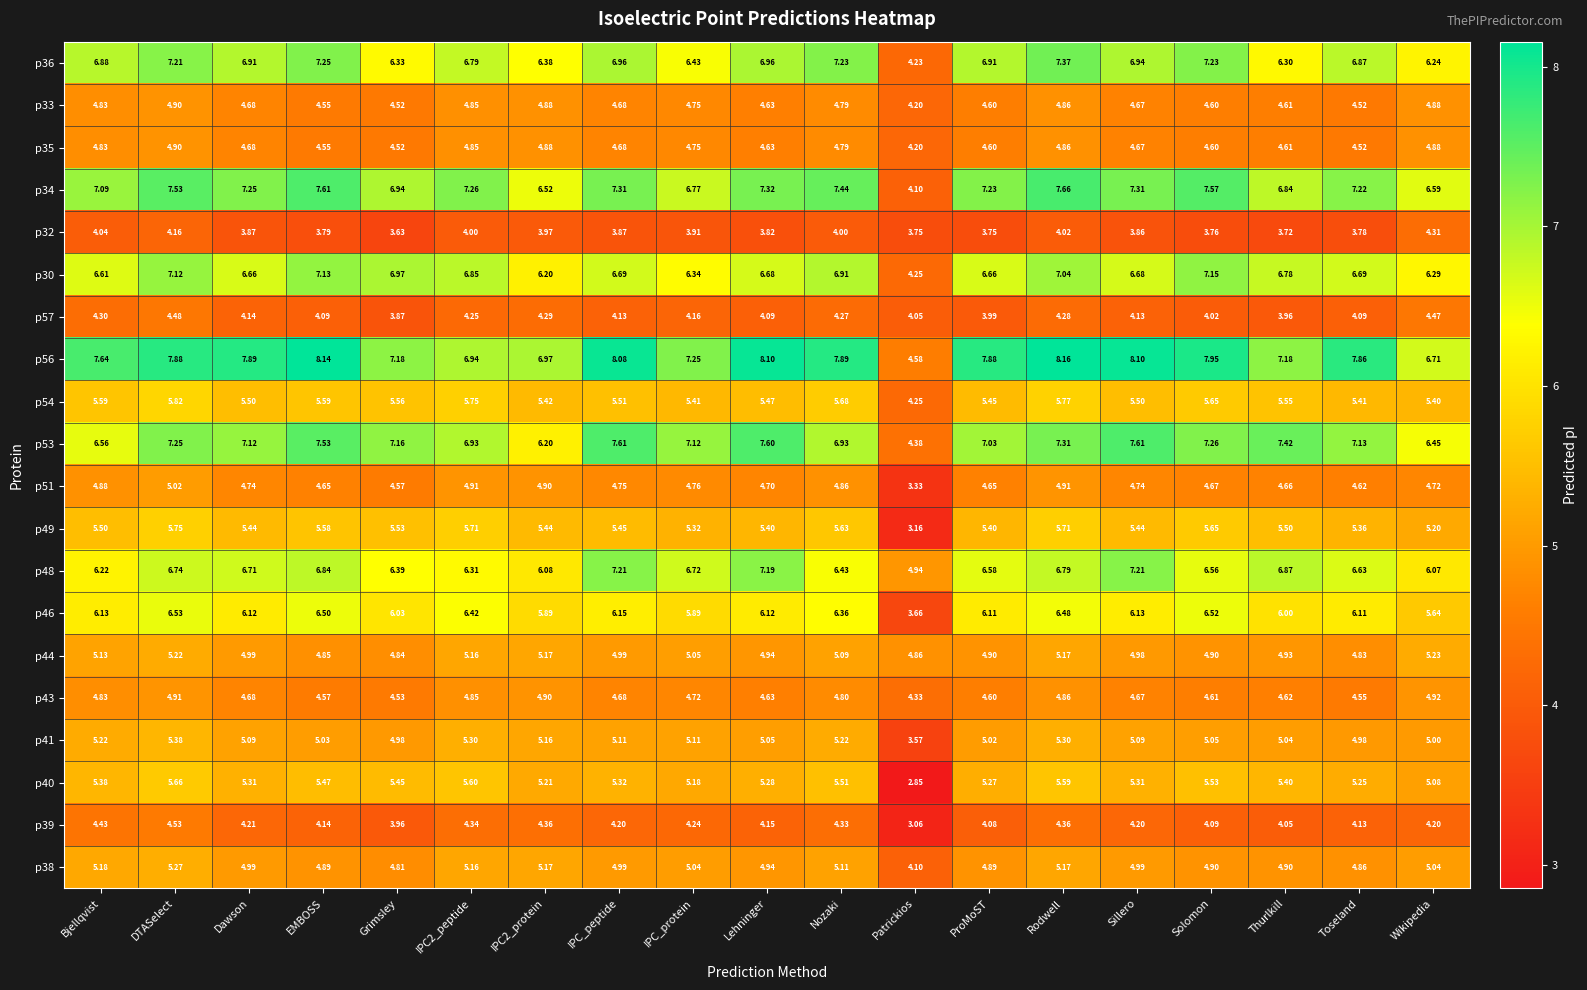

At which label does p41 first exceed 5?

Bjellqvist